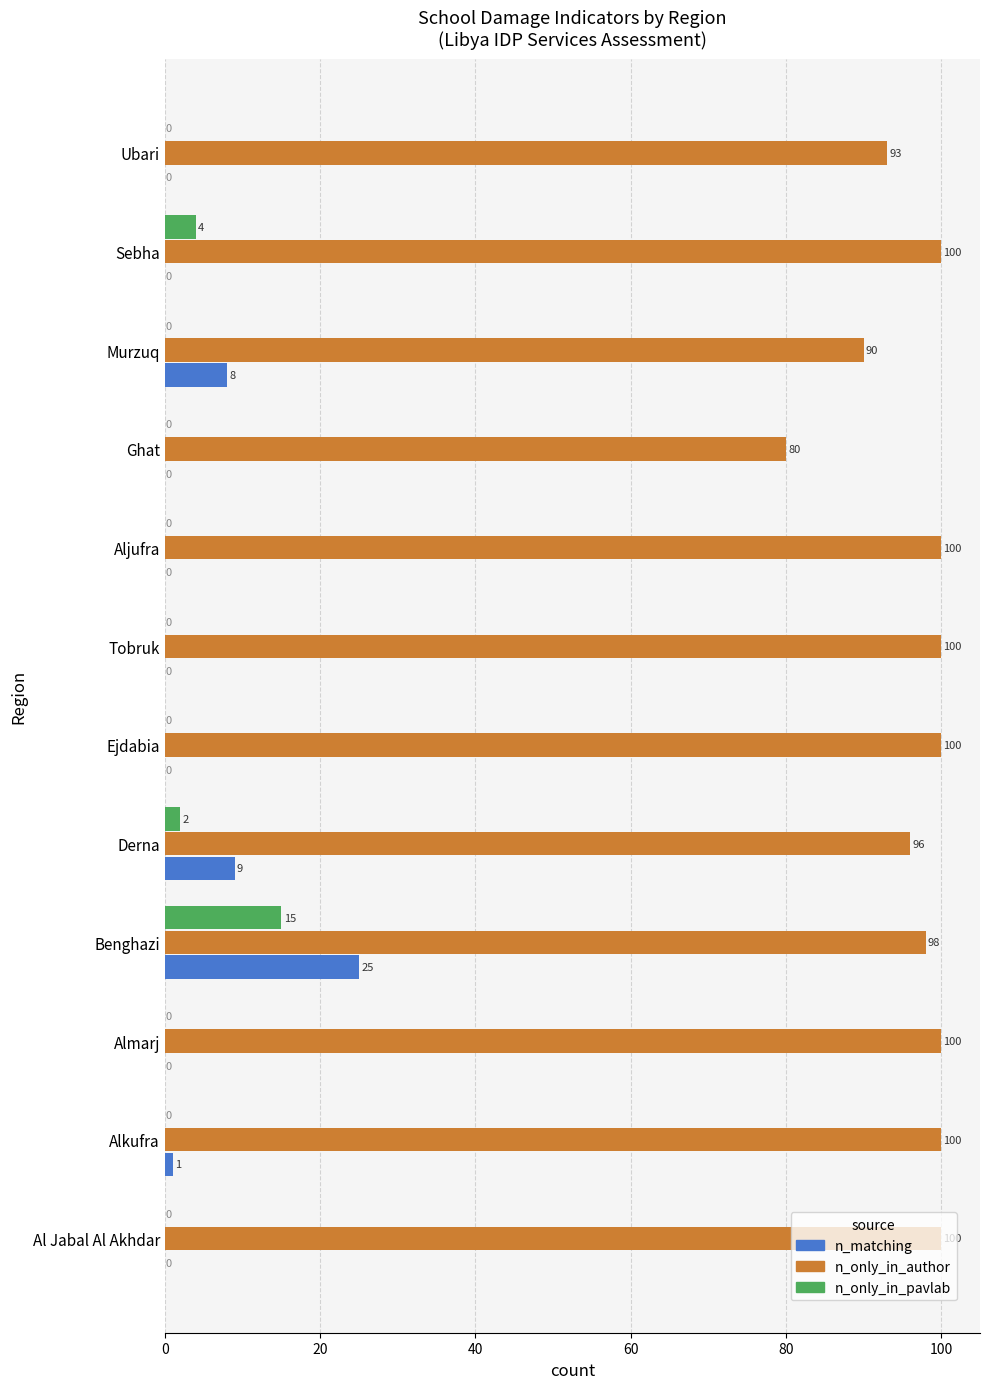

What is the average value of the n_matching series?

4